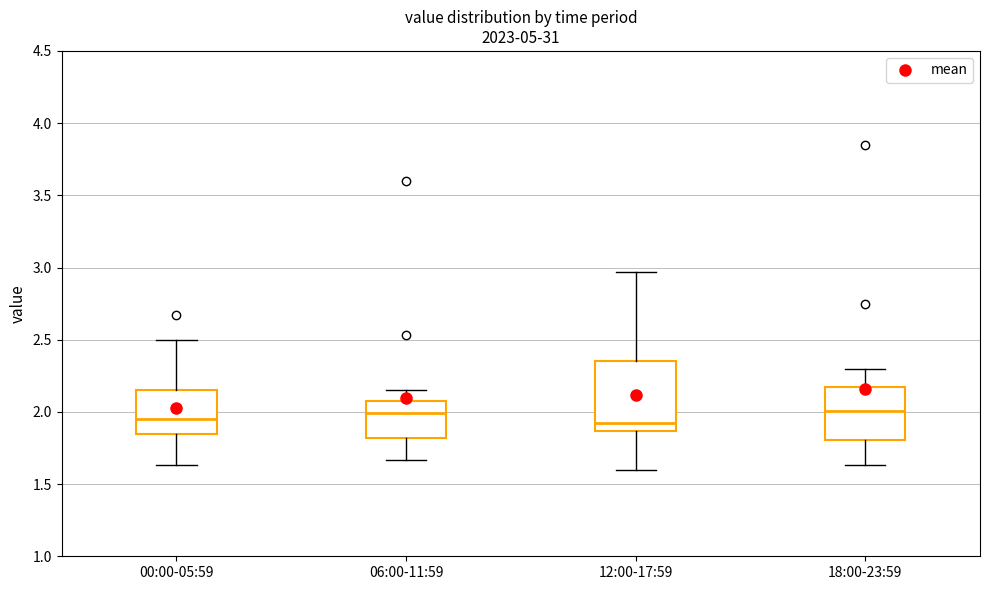

Which box is the tallest, from its lower edge to its upper edge?

12:00-17:59